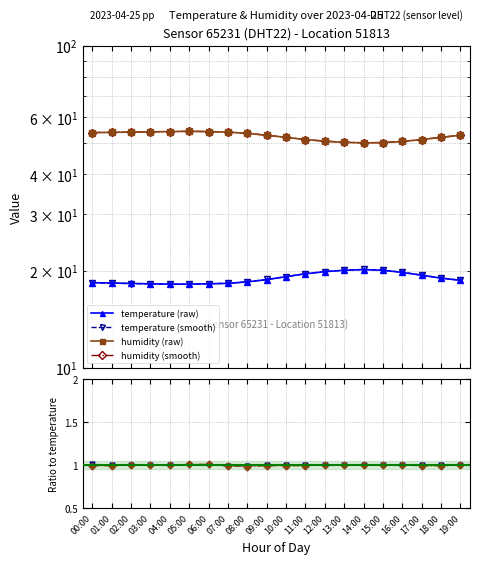

Is the value of humidity at 07:00 greater than the value of temperature at 08:00?

Yes